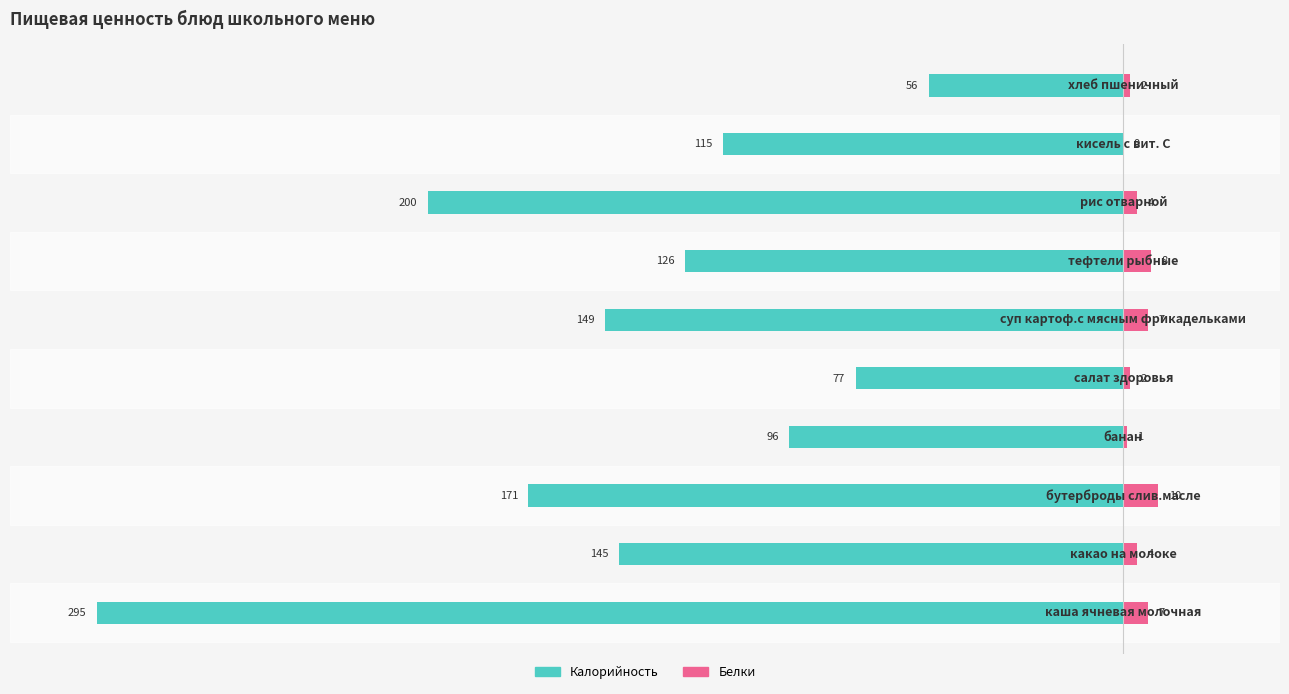

Reading left to right, what are all the values shown in this chart?

Калорийность: 0=-295	1=-145	2=-171	3=-96	4=-77	5=-149	6=-126	7=-200	8=-115	9=-56
Белки: 0=7	1=4	2=10	3=1	4=2	5=7	6=8	7=4	8=0	9=2